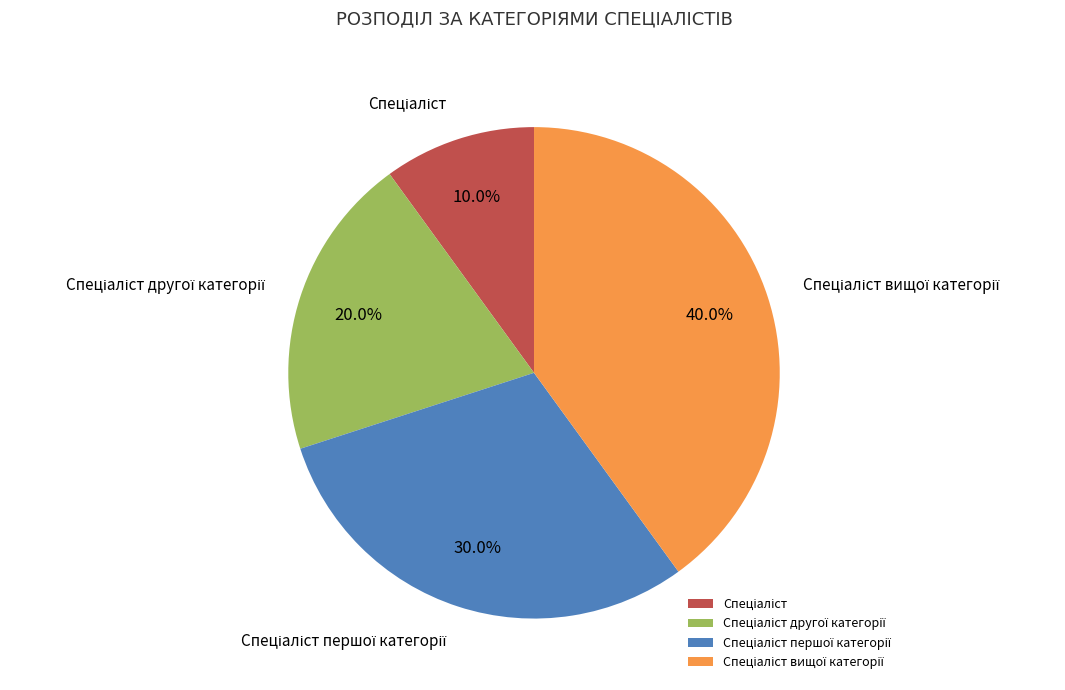

To the nearest percent, what is the difference between the largest and smallest slice percentages?

30%